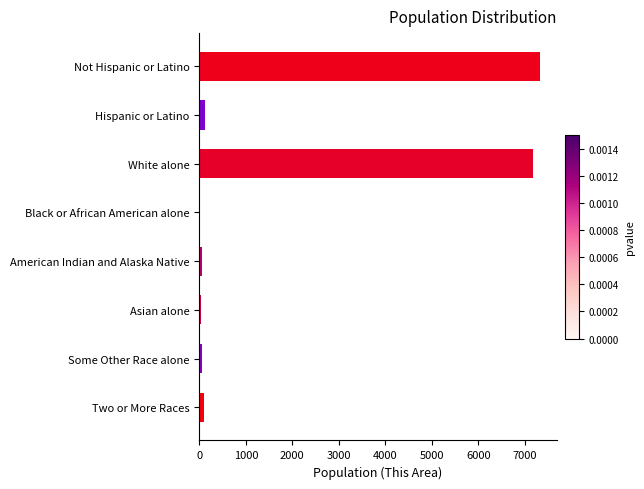

What is the maximum value shown in the chart?

7322